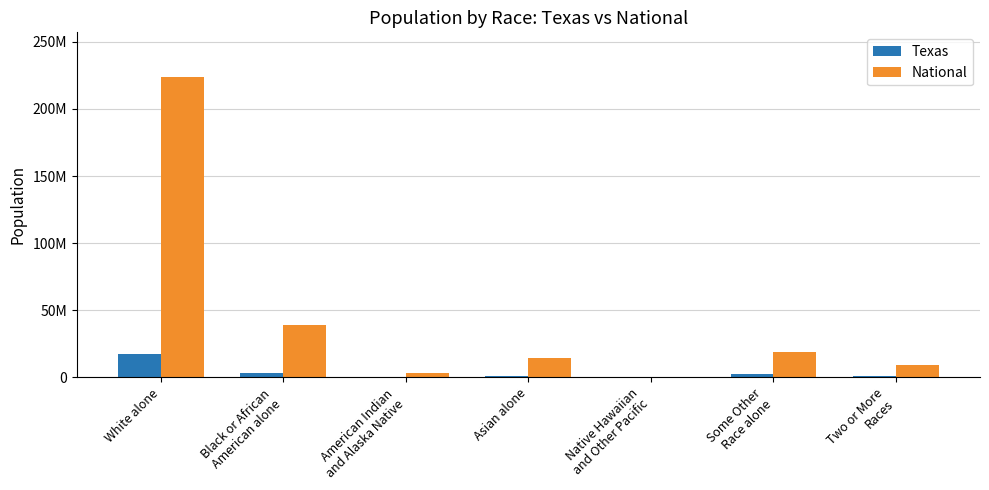

At how many categories does at least one series exceed 38097545?

2